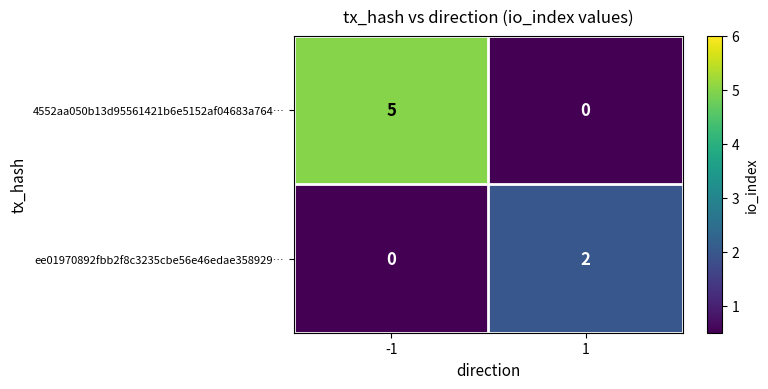

The value of 4552aa050b13d95561421b6e5152af04683a764… at -1 is 5. True or false?

True